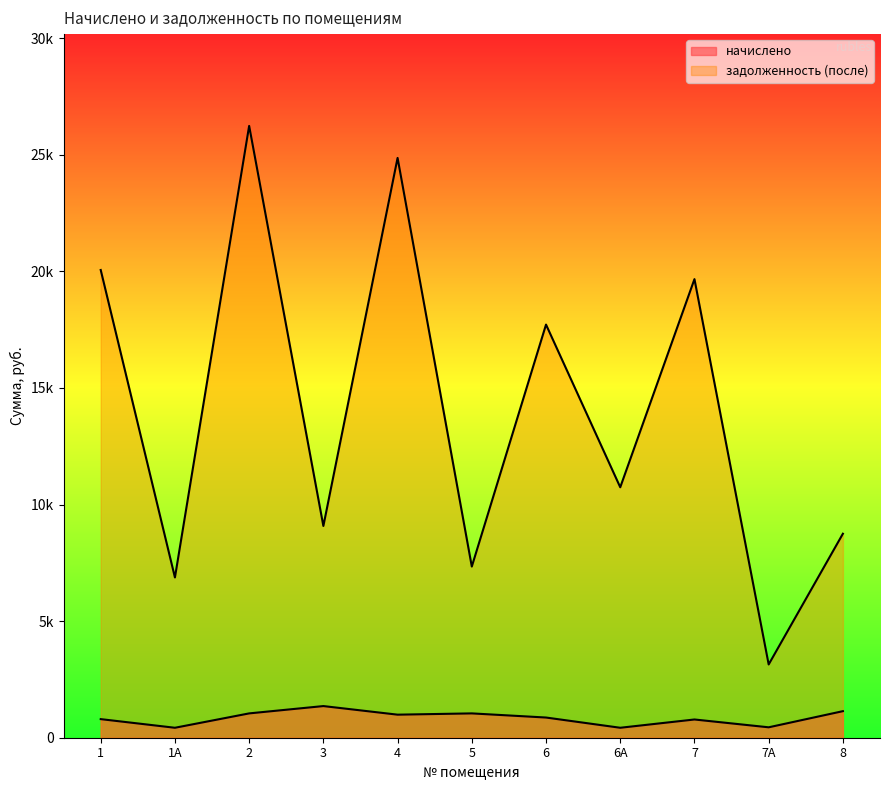

True or false: начислено and задолженность (после) cross at least once.

False